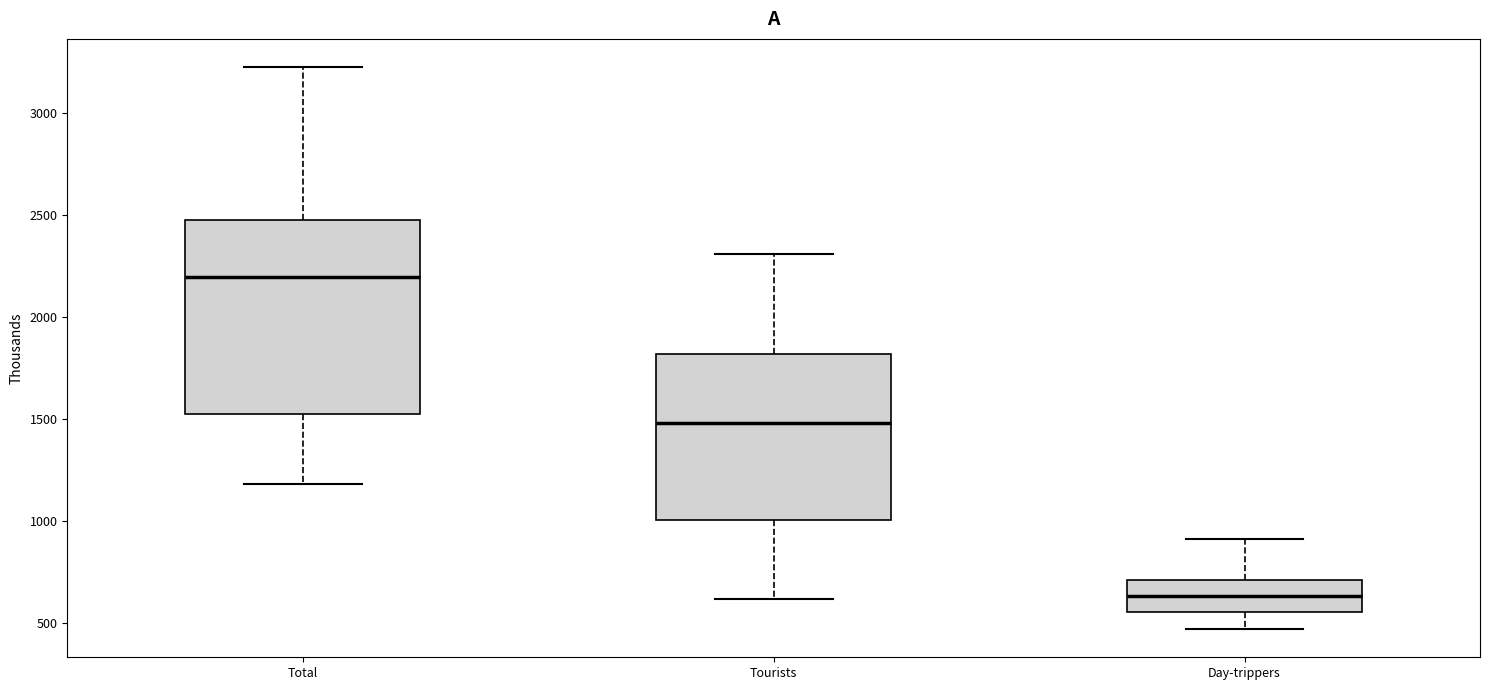

Which box is the tallest, from its lower edge to its upper edge?

Total